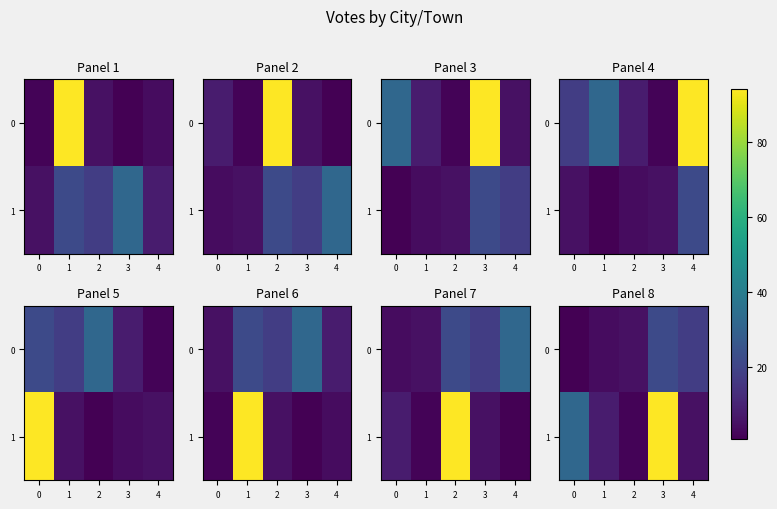

The 1 series shows 53 at 0. True or false?

False